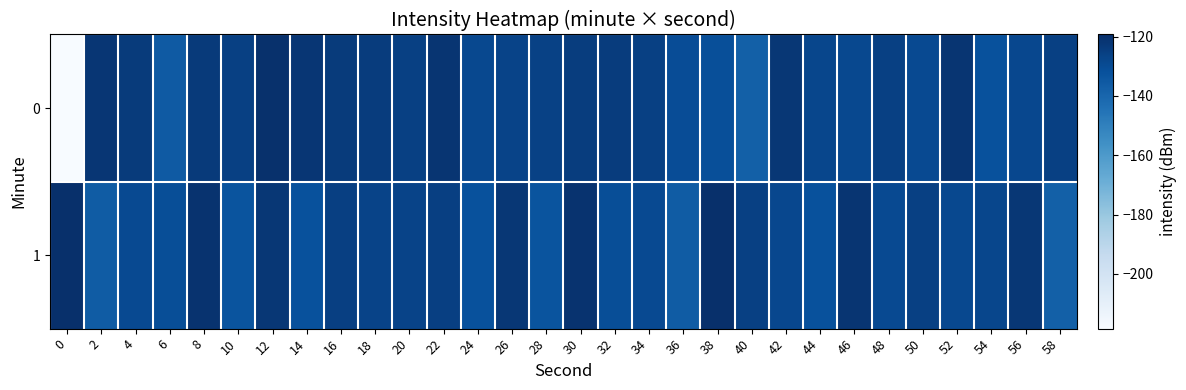

What is the smallest value displayed?

-218.4